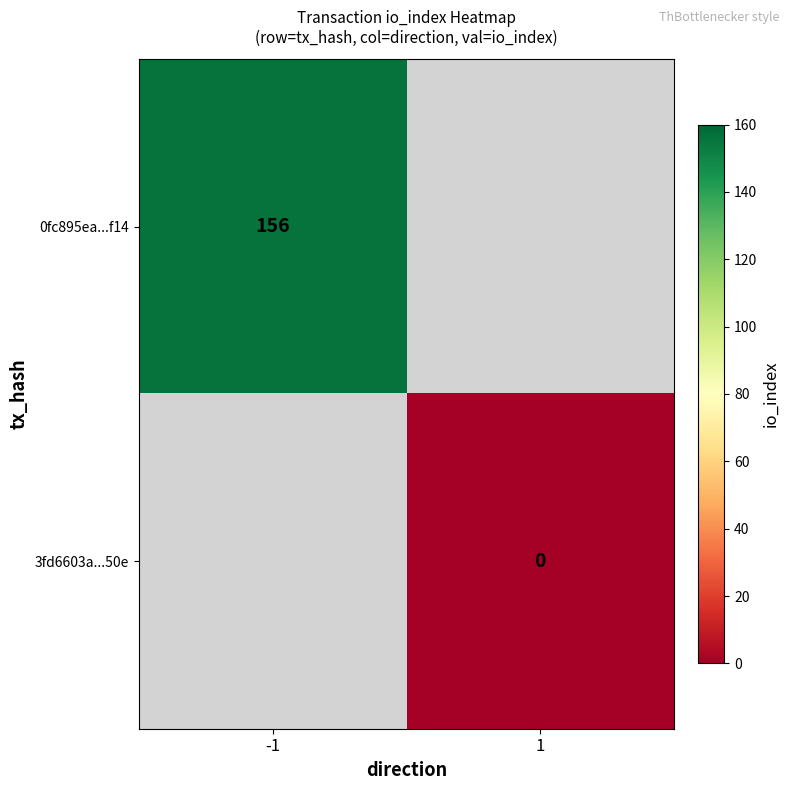

The value of 0fc895ea...f14 at -1 is 65. True or false?

False